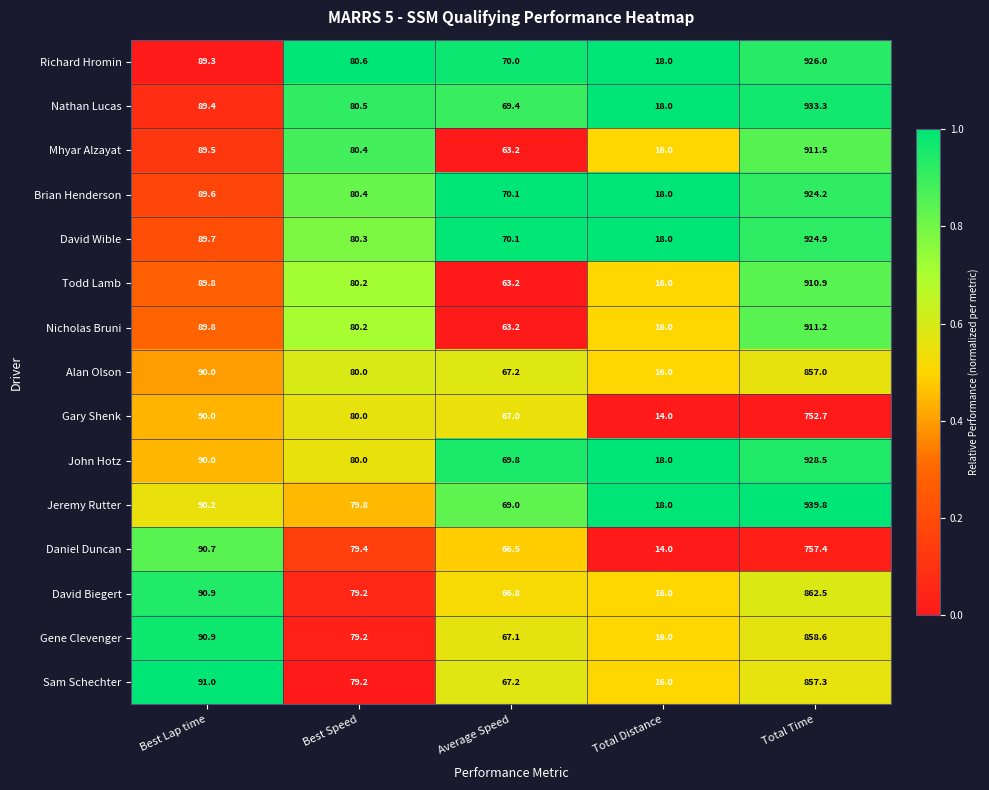

What is the difference between the Daniel Duncan values at Total Time and Total Distance?

743.4